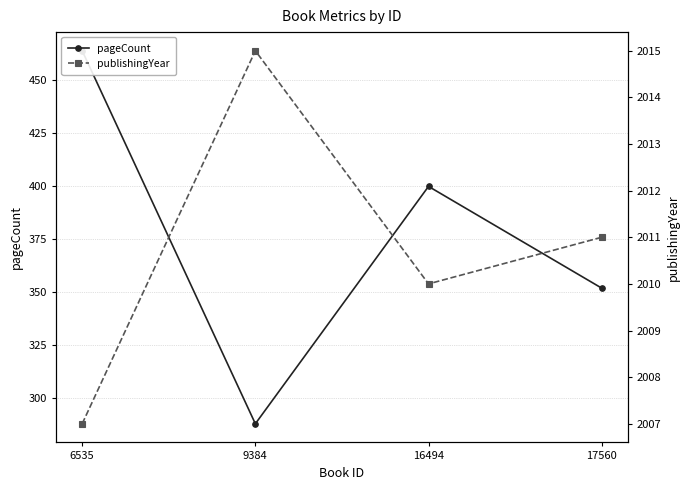

At which category does publishingYear reach its first local peak?

9384